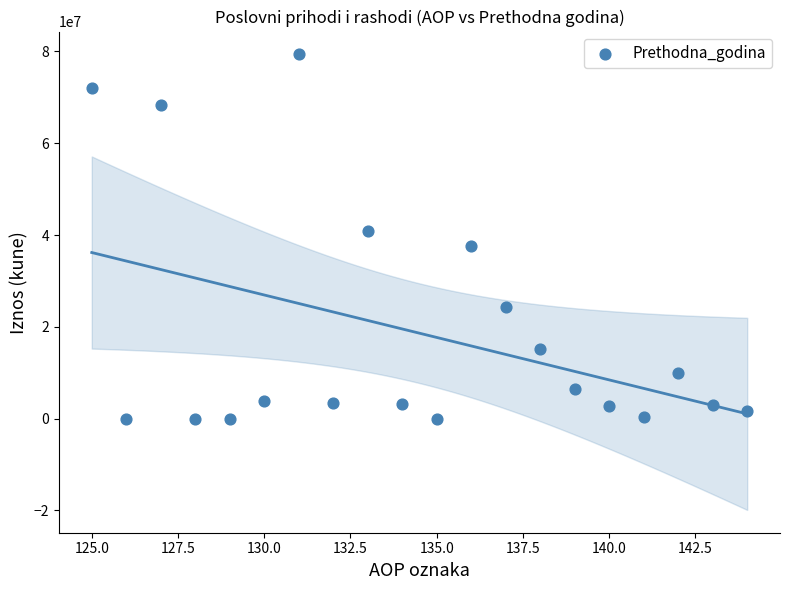

What is the range of X values (max minus min)?

19